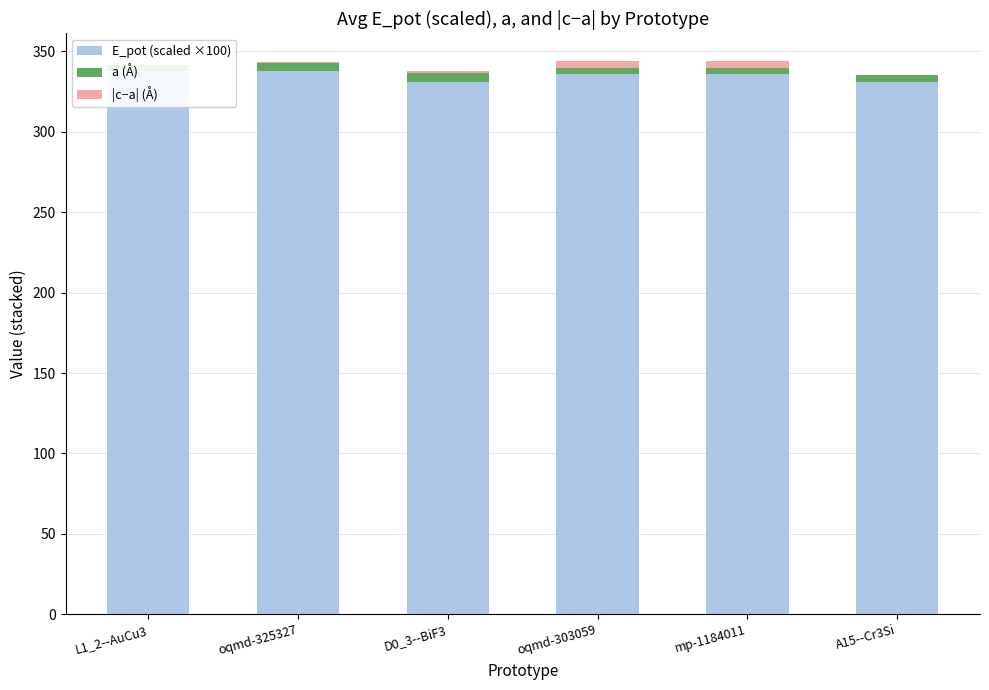

Where is E_pot (scaled ×100) nearest to the value 334?

mp-1184011